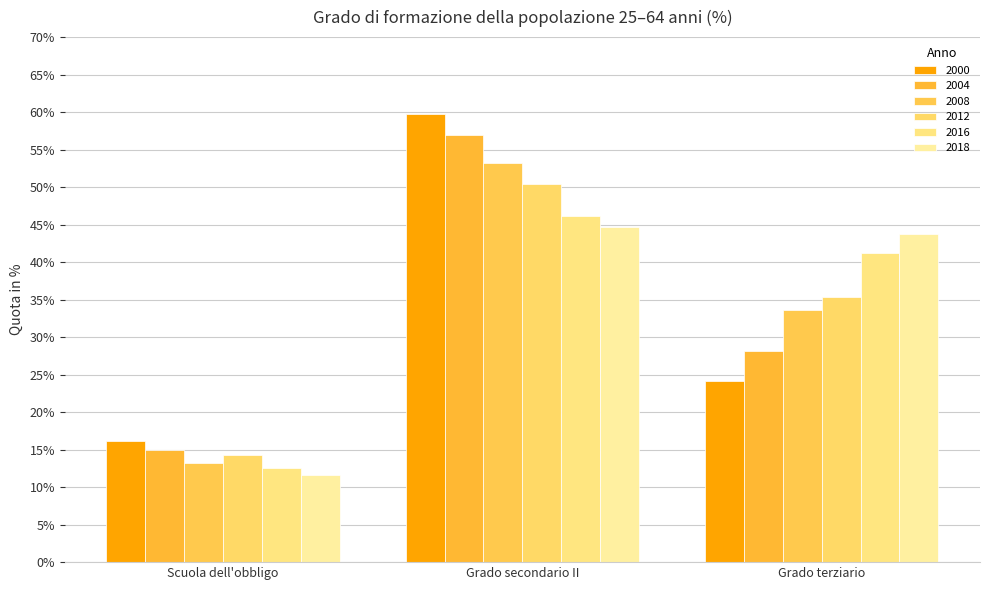

Count the number of data series in this chart.

6